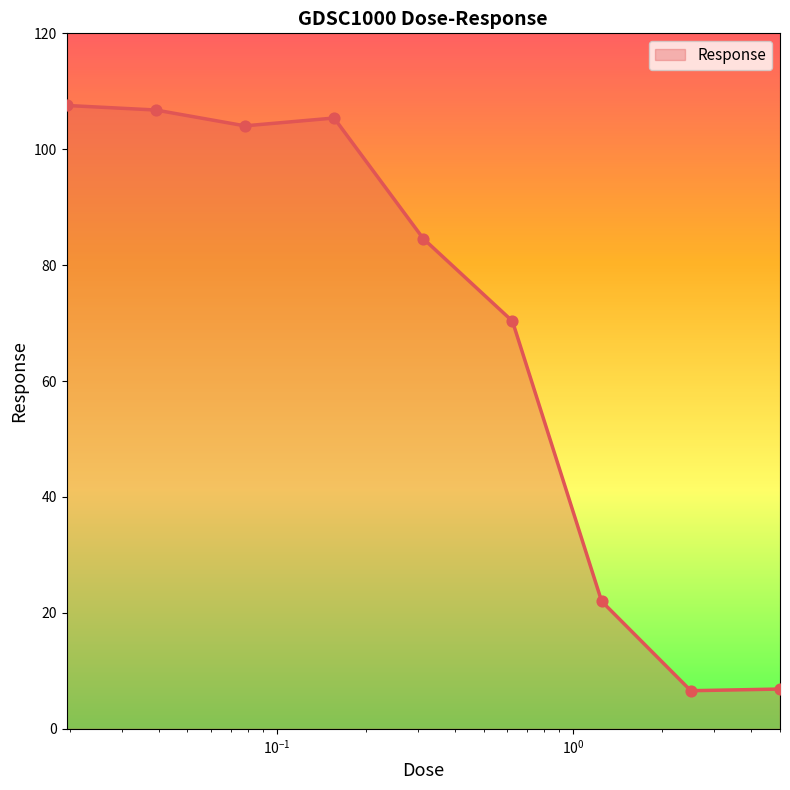

What is the maximum value shown in the chart?

107.6